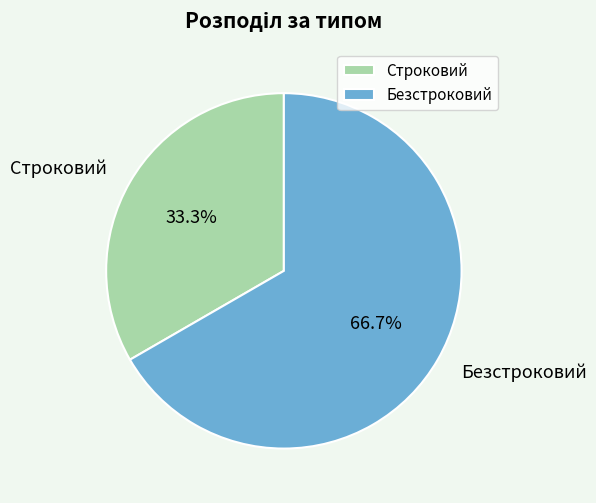

Which category has the biggest portion of the pie?

Безстроковий